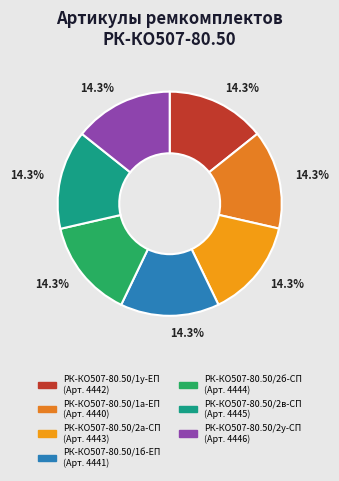

What is the ratio of the value at РК-КО507-80.50/1б-ЕП to the value at РК-КО507-80.50/2а-СП?

1.0